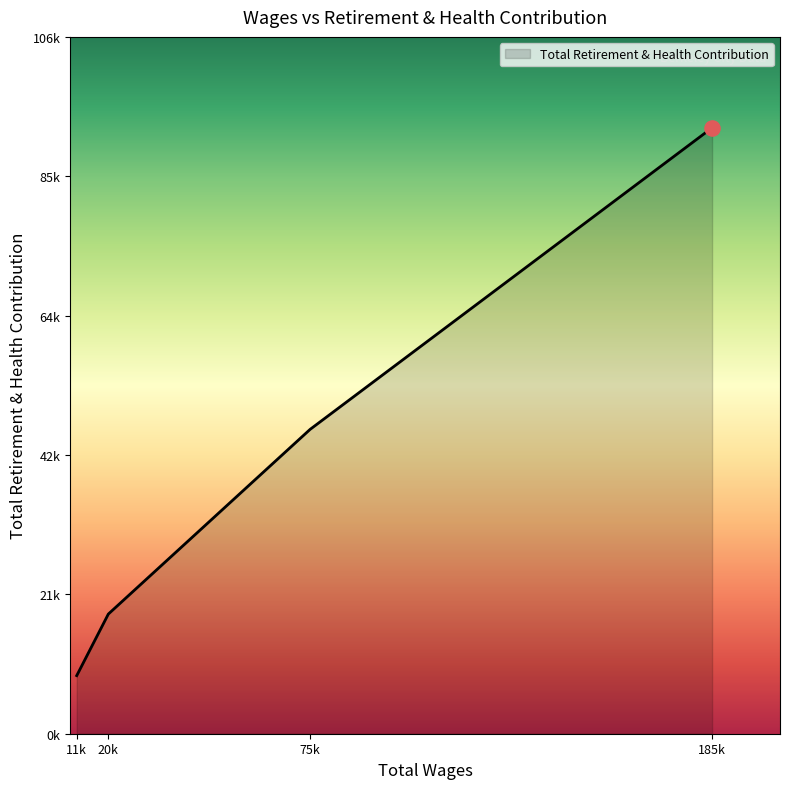

Is this an area chart (filled region under the line)?

Yes